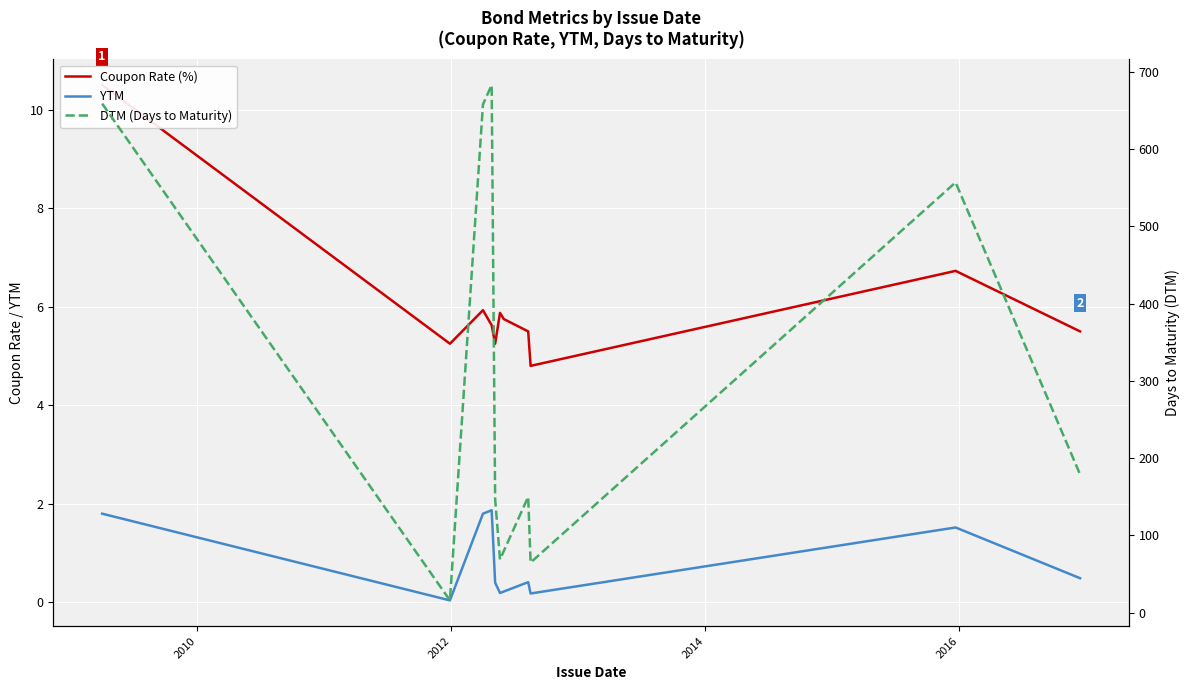

True or false: YTM and DTM (Days to Maturity) cross at least once.

False